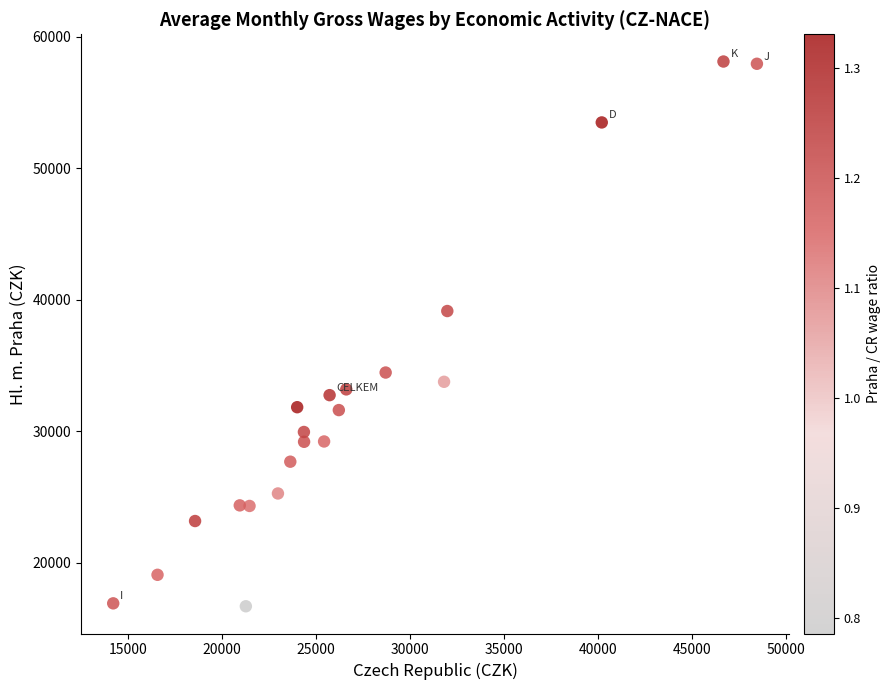

What Y value in the scatter plot is closest to 37408?

39146